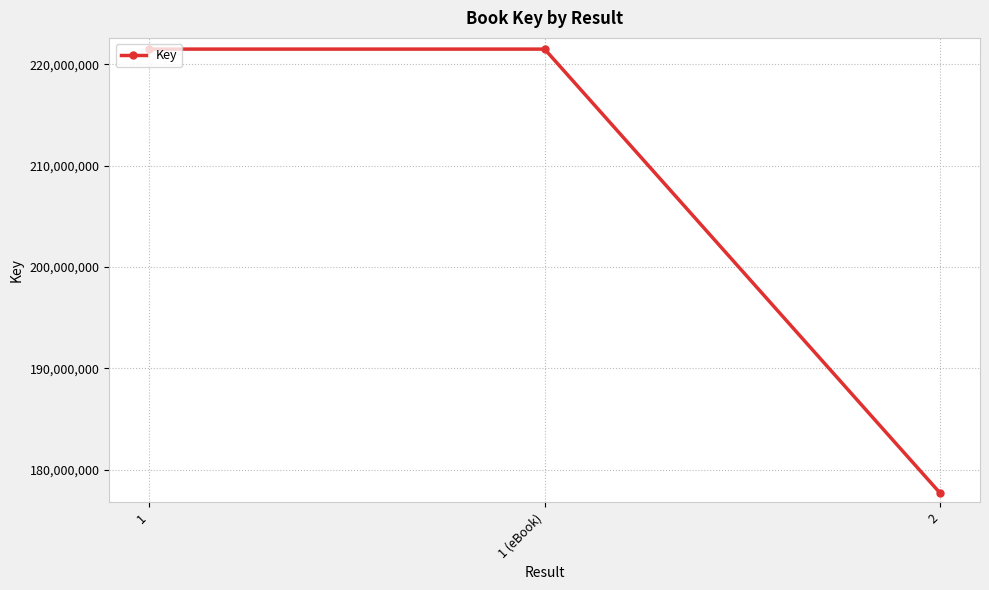

The value at 1 (eBook) is 221498381. True or false?

True